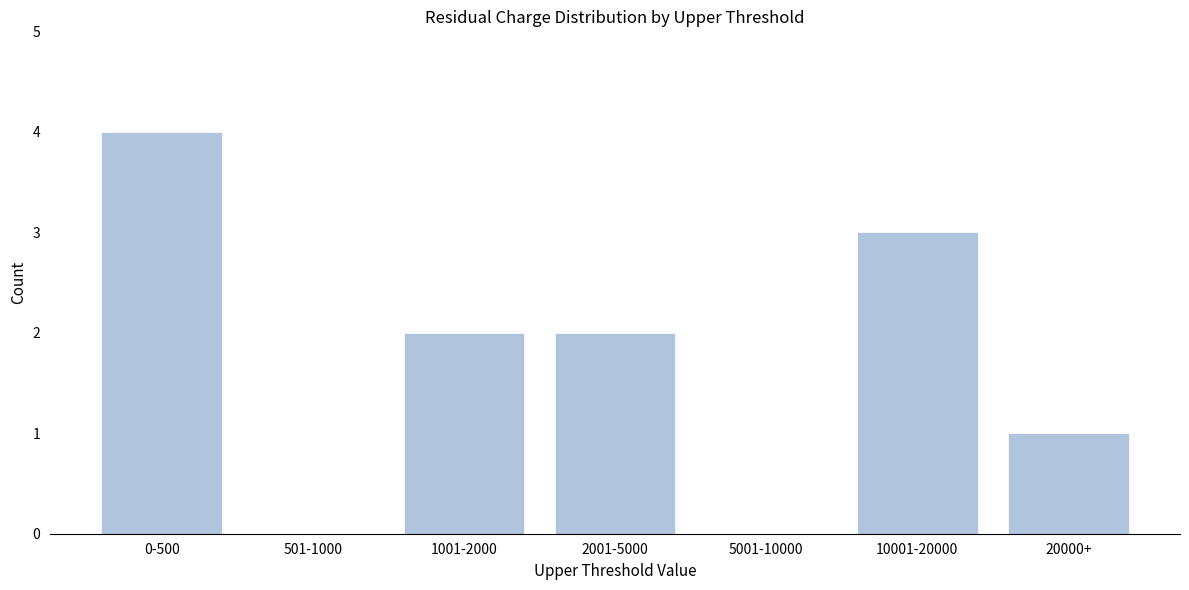

Reading left to right, extract all data points from this chart.

0-500=4	501-1000=0	1001-2000=2	2001-5000=2	5001-10000=0	10001-20000=3	20000+=1